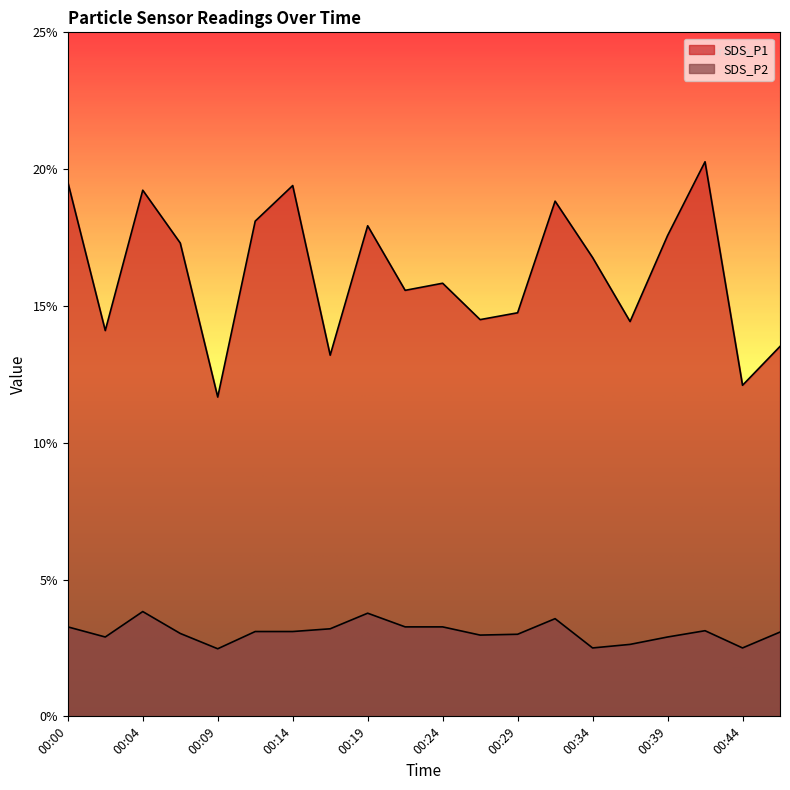

List the series in order of their overall mean, lowest first.

SDS_P2, SDS_P1